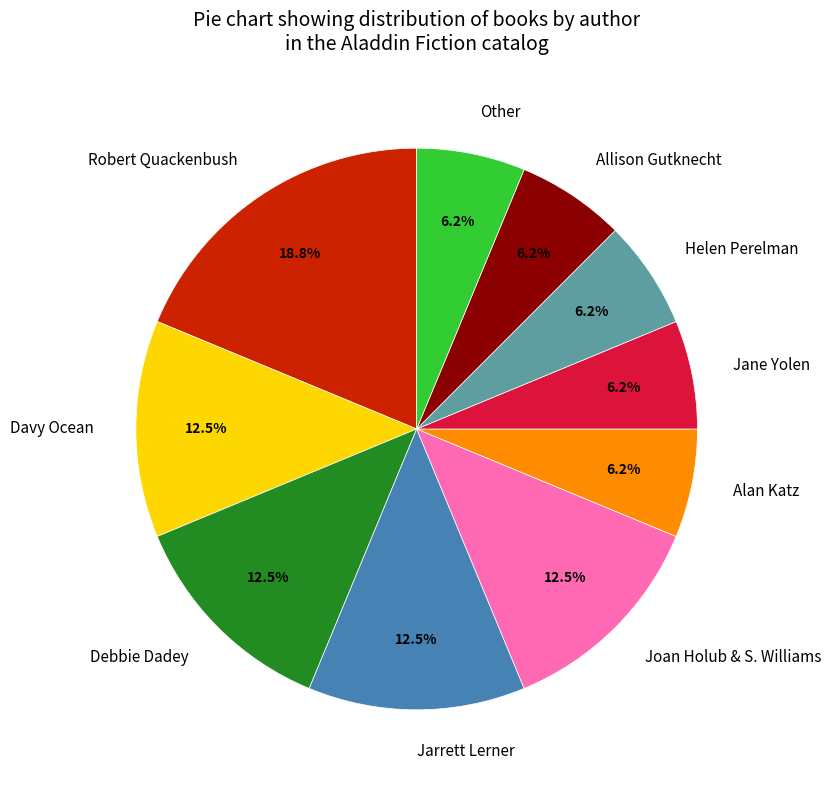

Does any single category account for the majority?

No